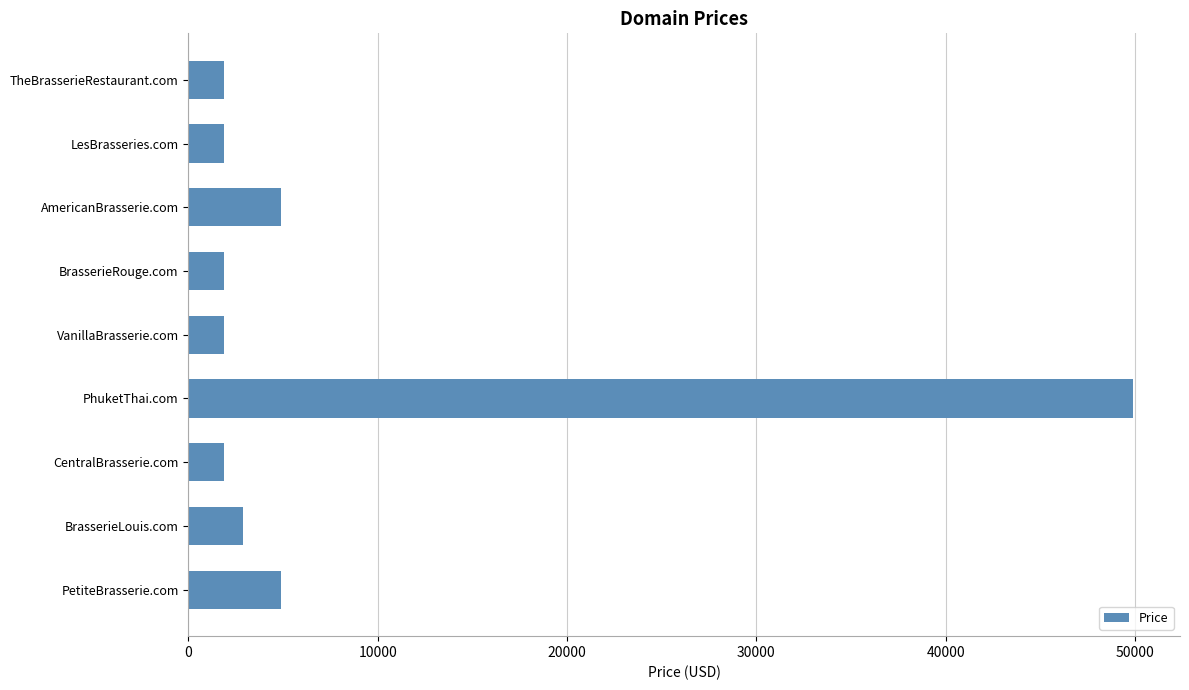

What is the label of the 2nd bar from the bottom?

BrasserieLouis.com